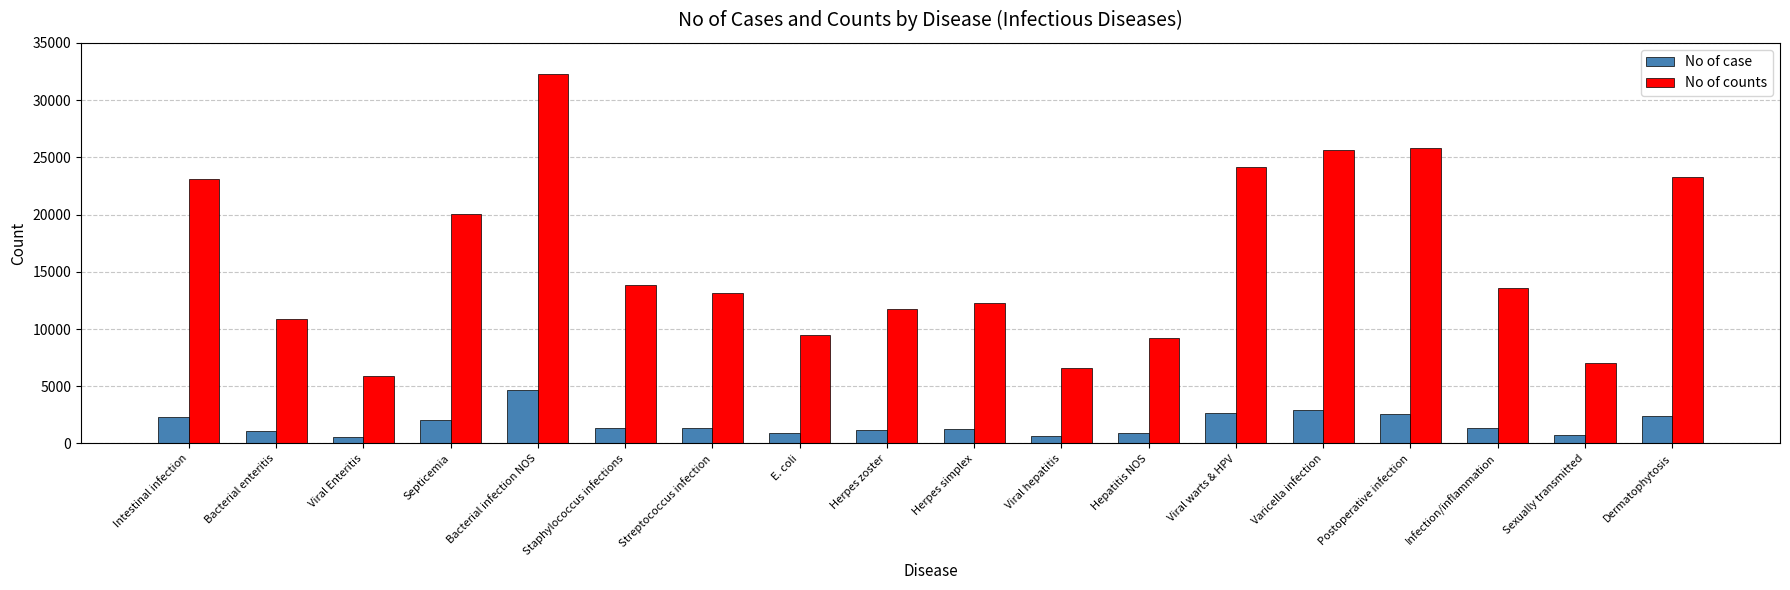

What is the highest value of the No of case series?

4641